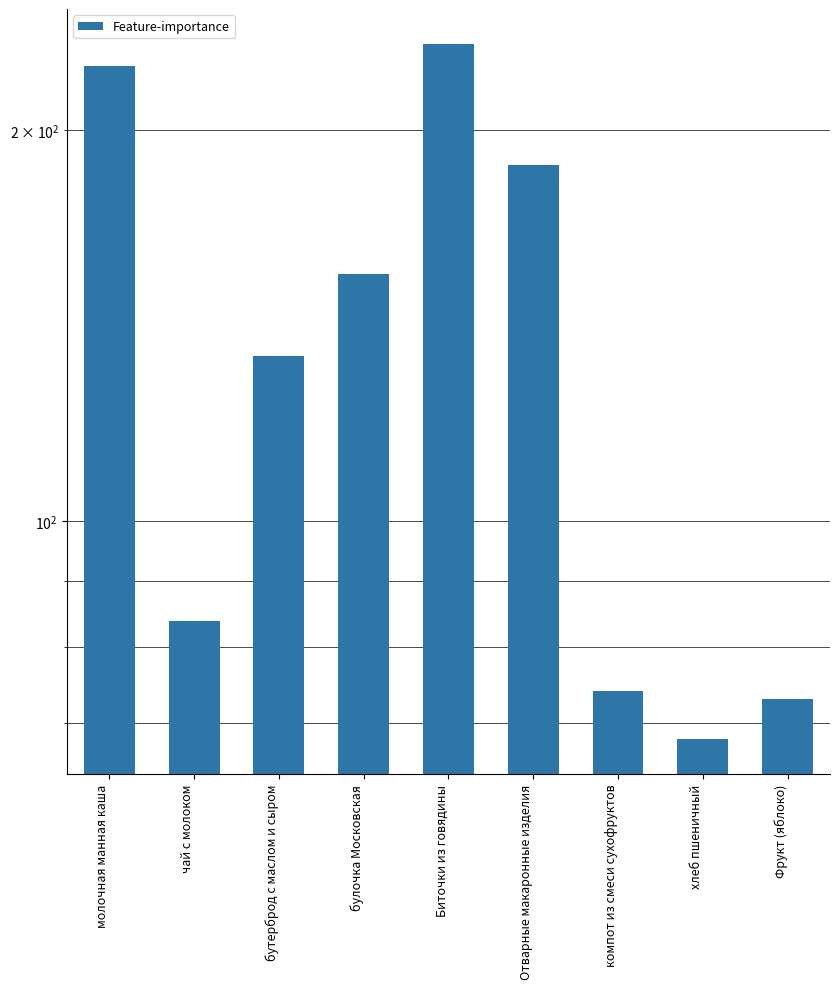

List the labels in order of value, largest first.

Биточки из говядины, молочная манная каша, Отварные макаронные изделия, булочка Московская, бутерброд с маслом и сыром, чай с молоком, компот из смеси сухофруктов, Фрукт (яблоко), хлеб пшеничный